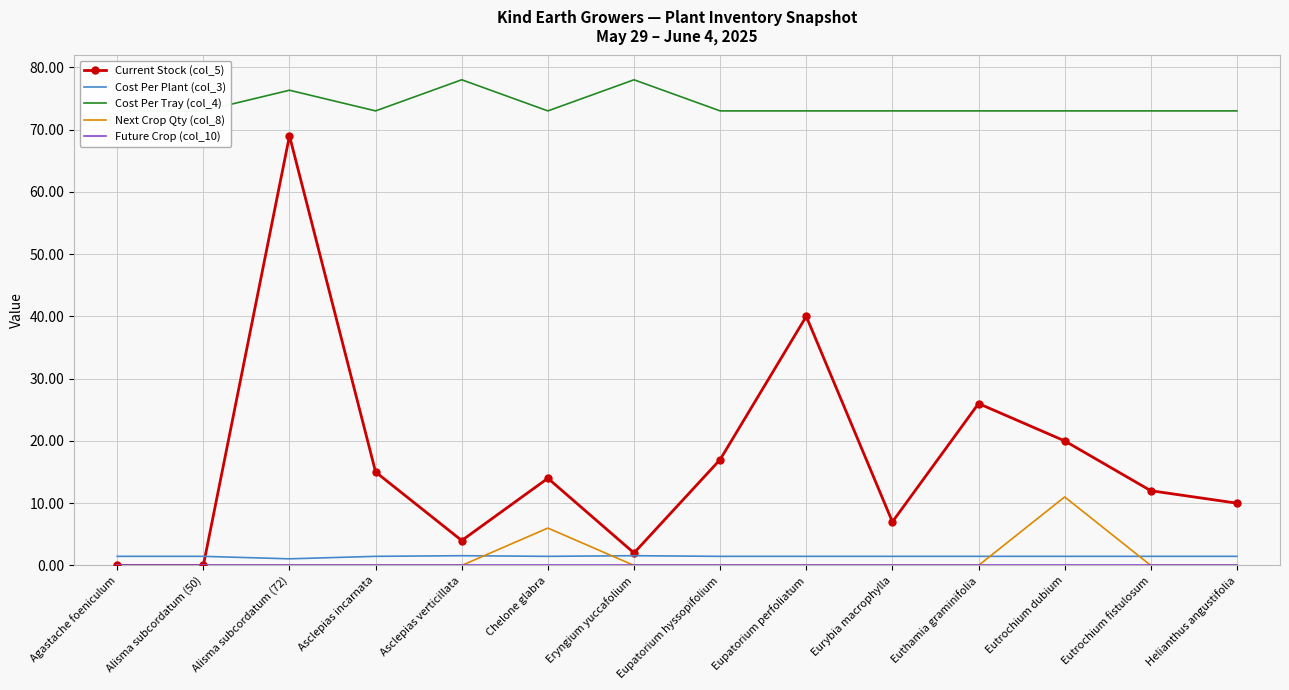

What is the difference between the highest and lowest values at Euthamia graminifolia?

73.0